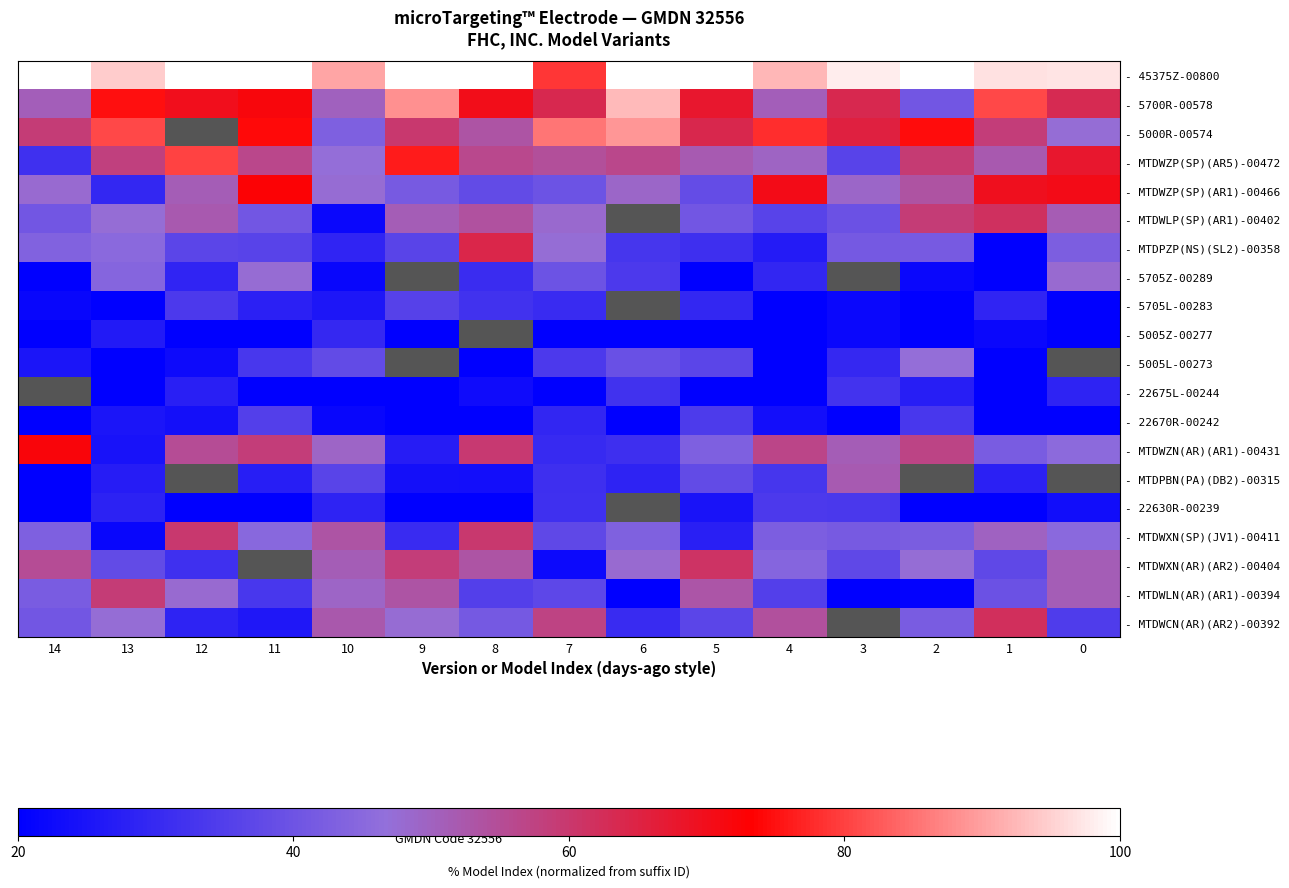

At which category is the sum across all series the highest?

1